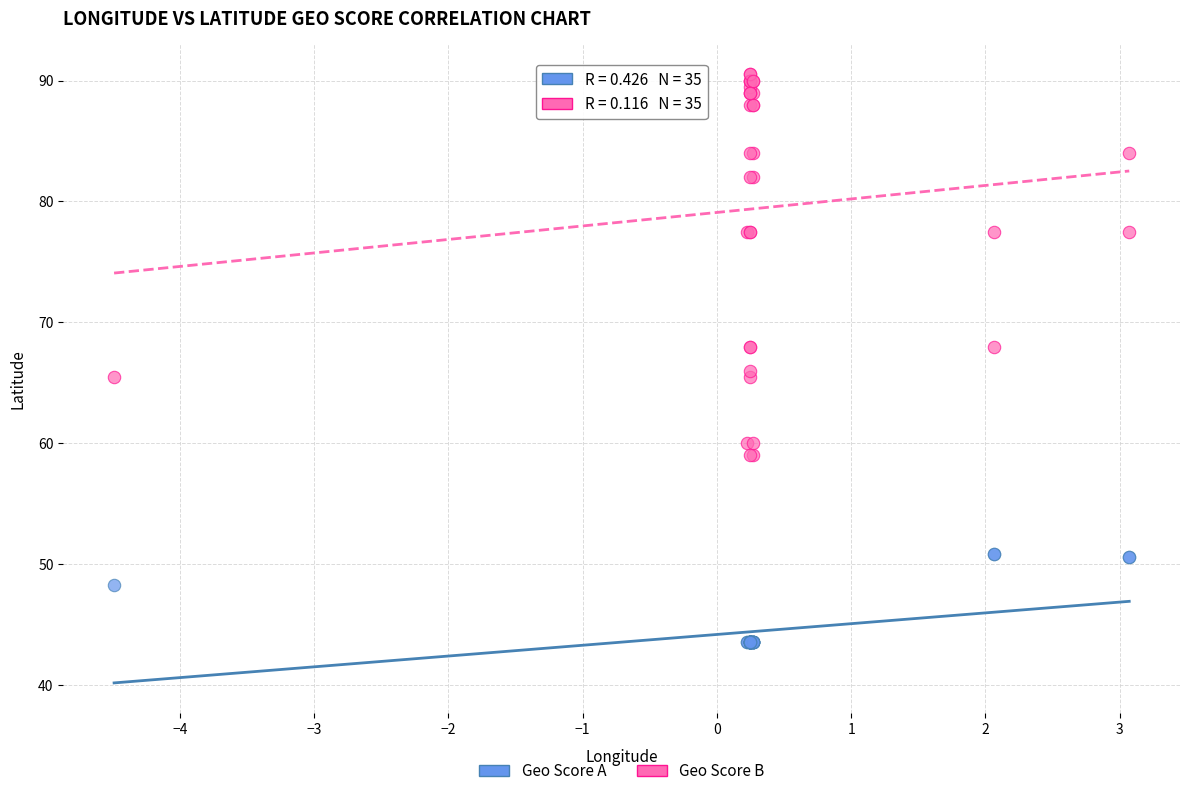

Which series contains the lowest Y value?

Geo Score A